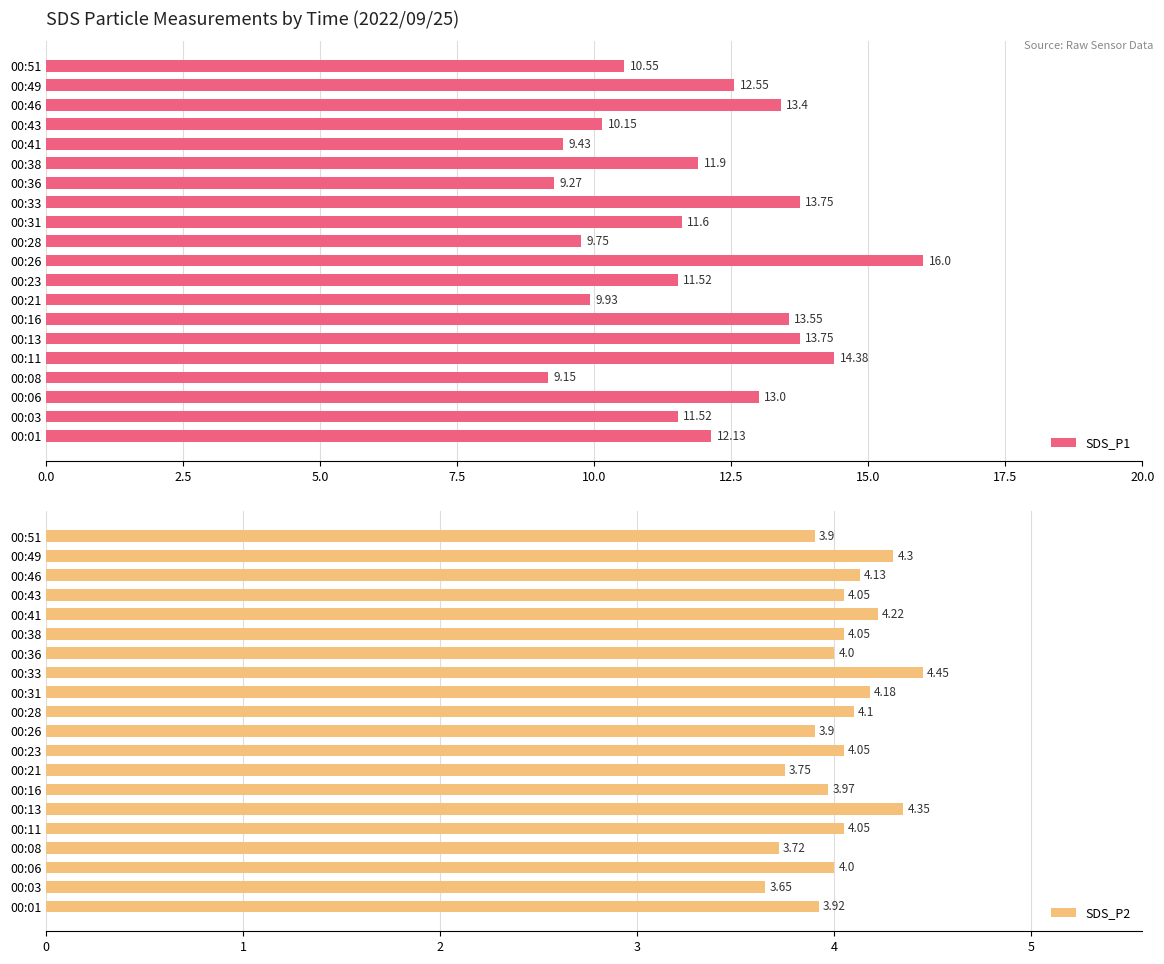

At how many categories does at least one series exceed 13?

6